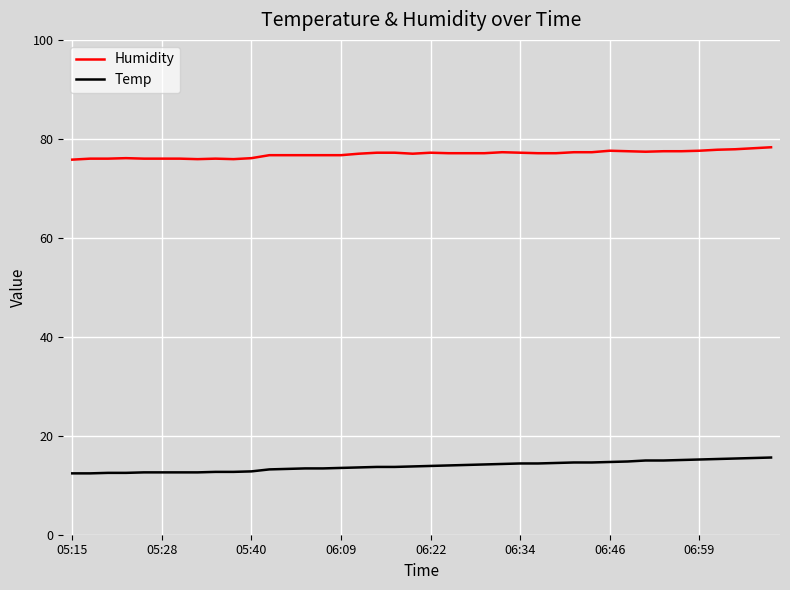

How many lines are shown in the chart?

2